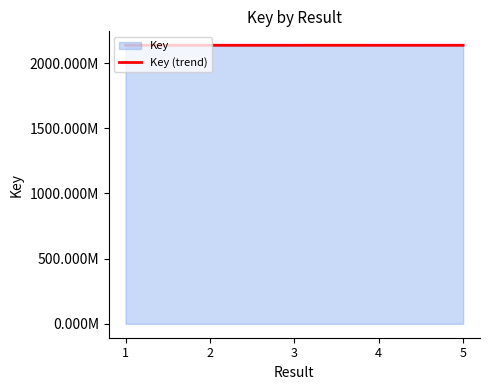

What is the minimum value shown in the chart?

2137683557.7